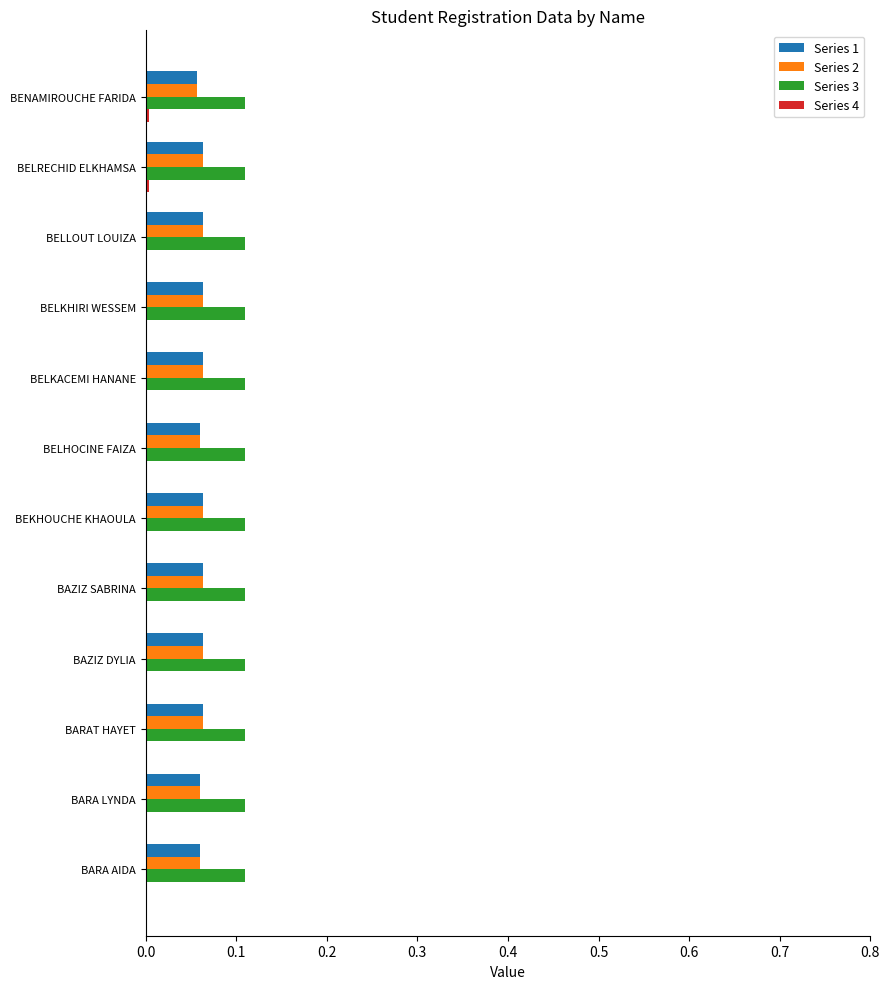

Which series has the largest total across all categories?

Series 3